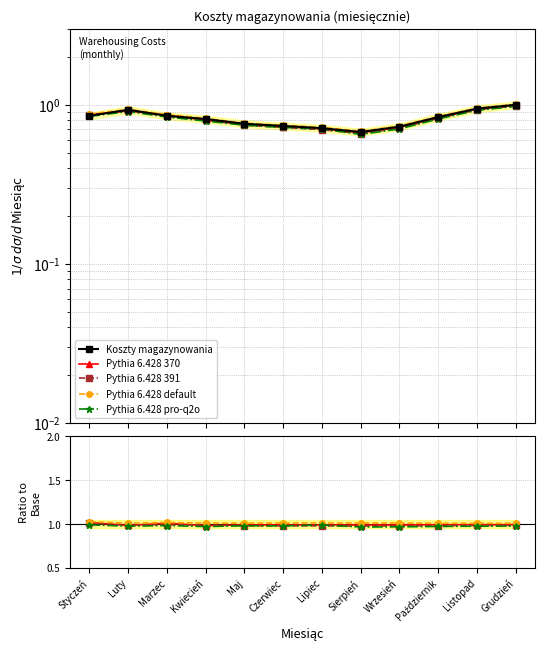

What is the average value of the Pythia 6.428 pro-q2o series?

1.0